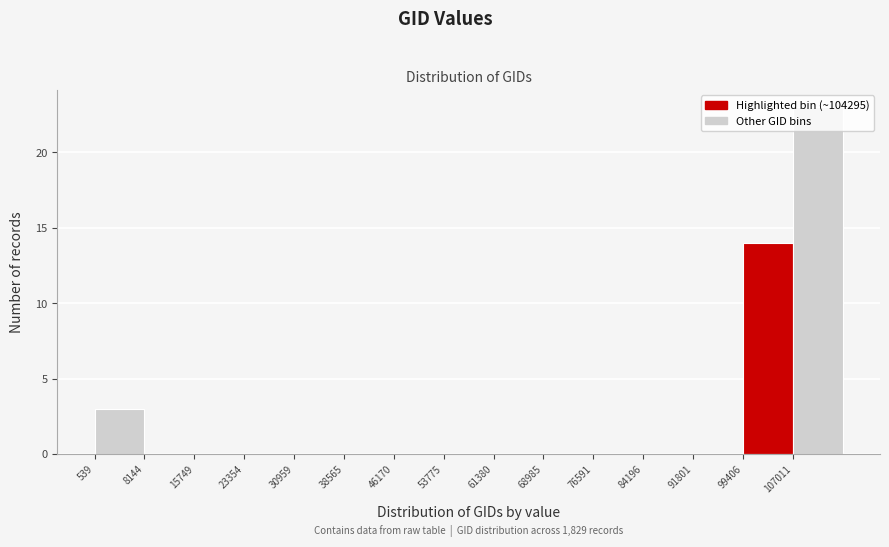

Which range on the x-axis has the tallest bar?

107000 to 115000